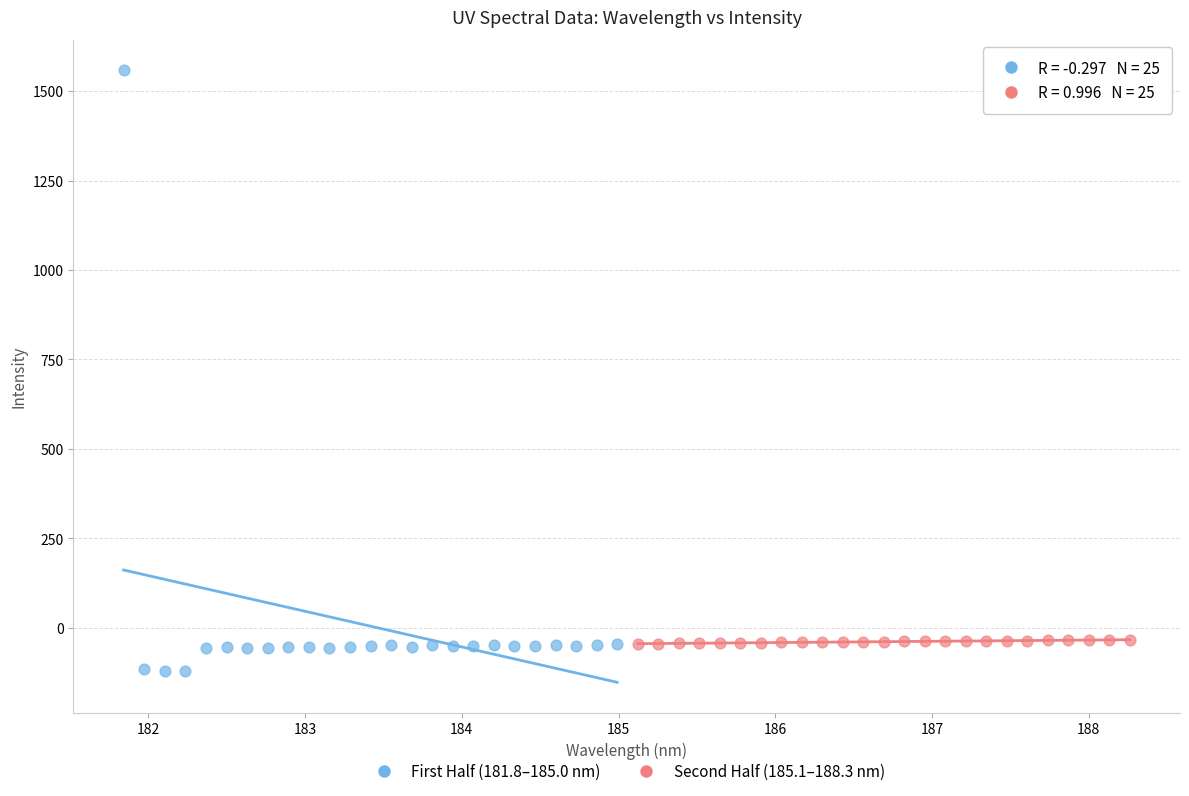

What are all the series names shown in the legend?

First Half (181.8–185.0 nm), Second Half (185.1–188.3 nm)